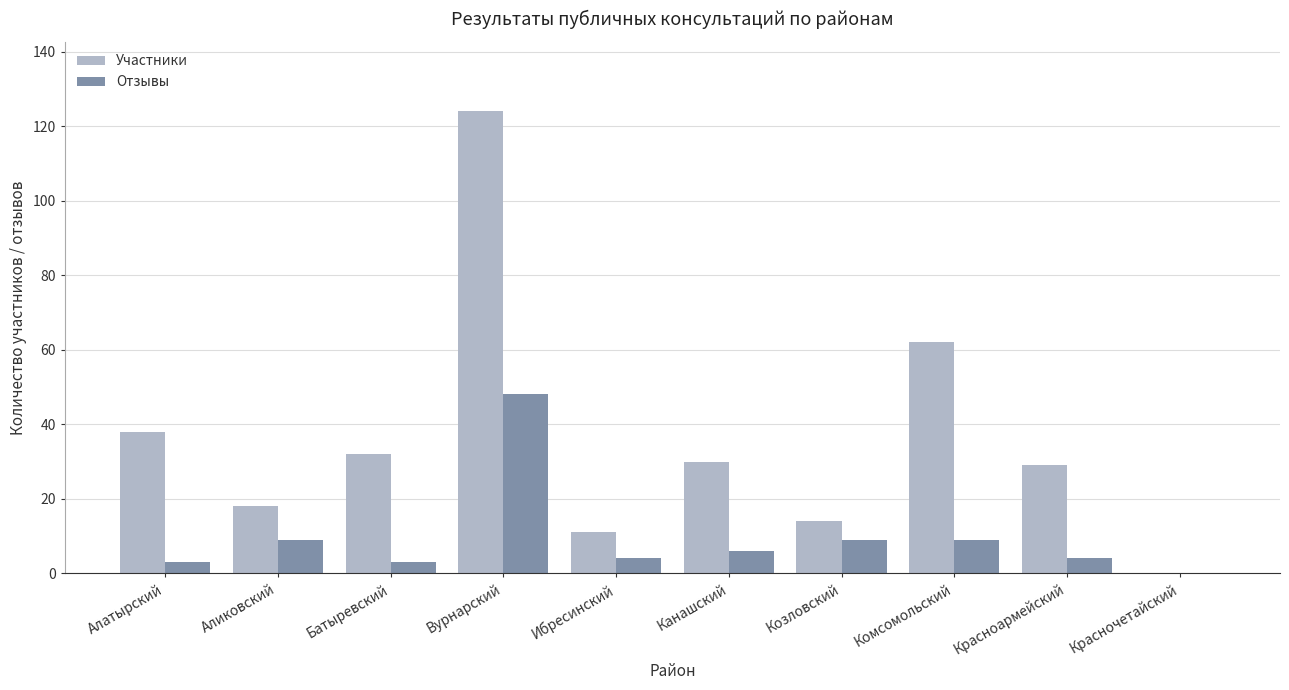

At which category is the sum across all series the highest?

Вурнарский